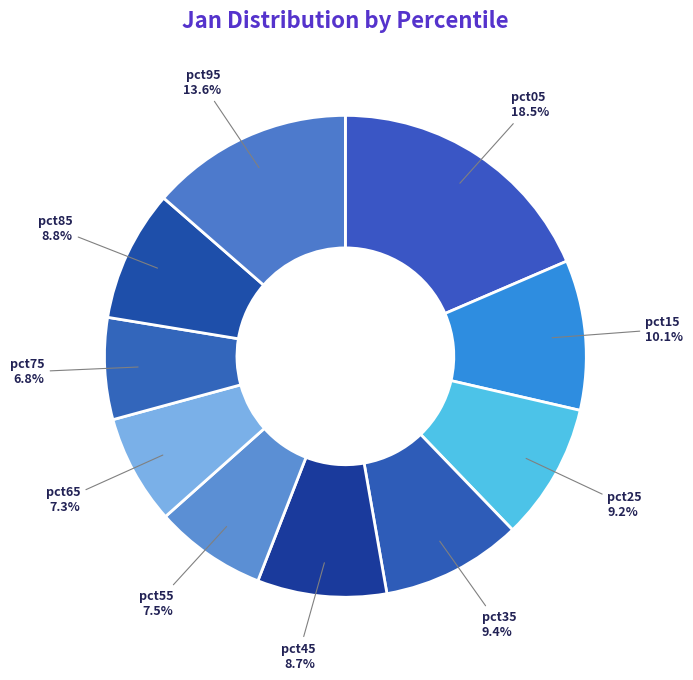

Is there any slice that represents more than half of the pie?

No